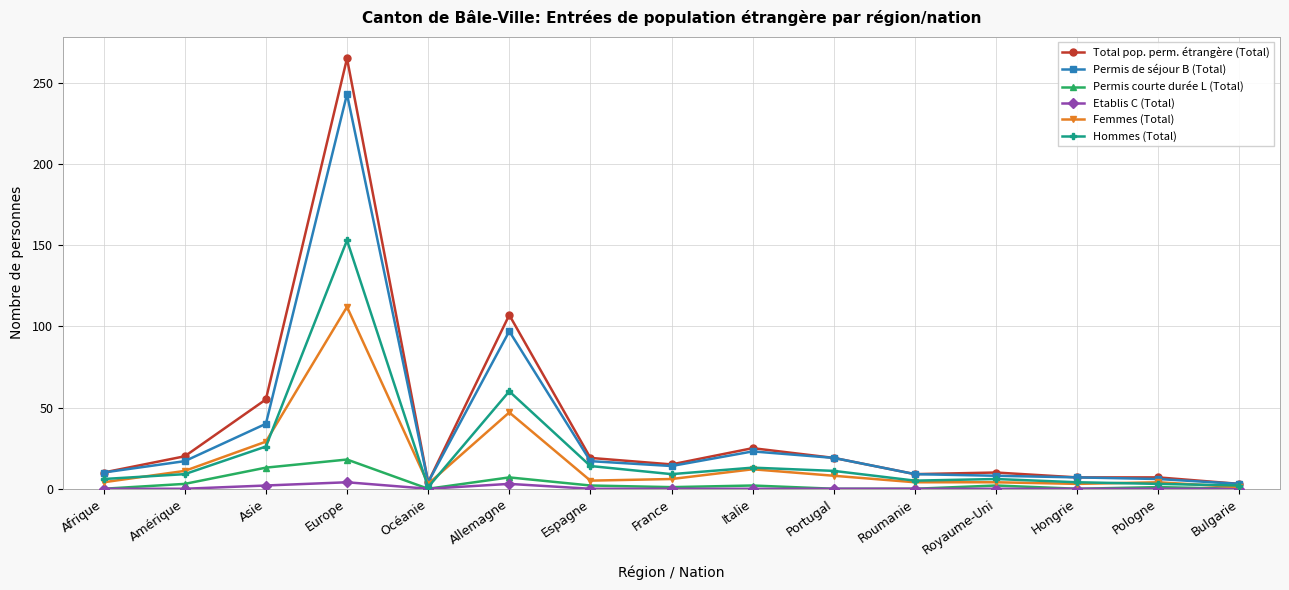

What is the value of the Total pop. perm. étrangère (Total) point at the 3rd from the left?

55